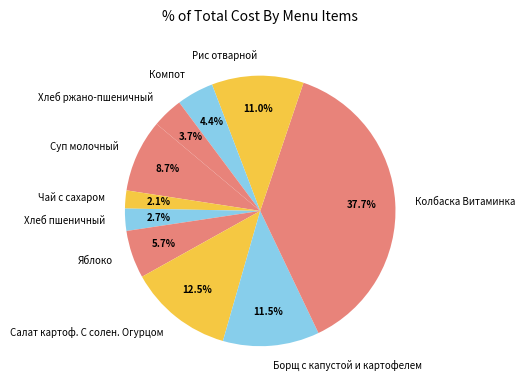

The Суп молочный slice represents 9% of the pie. True or false?

True